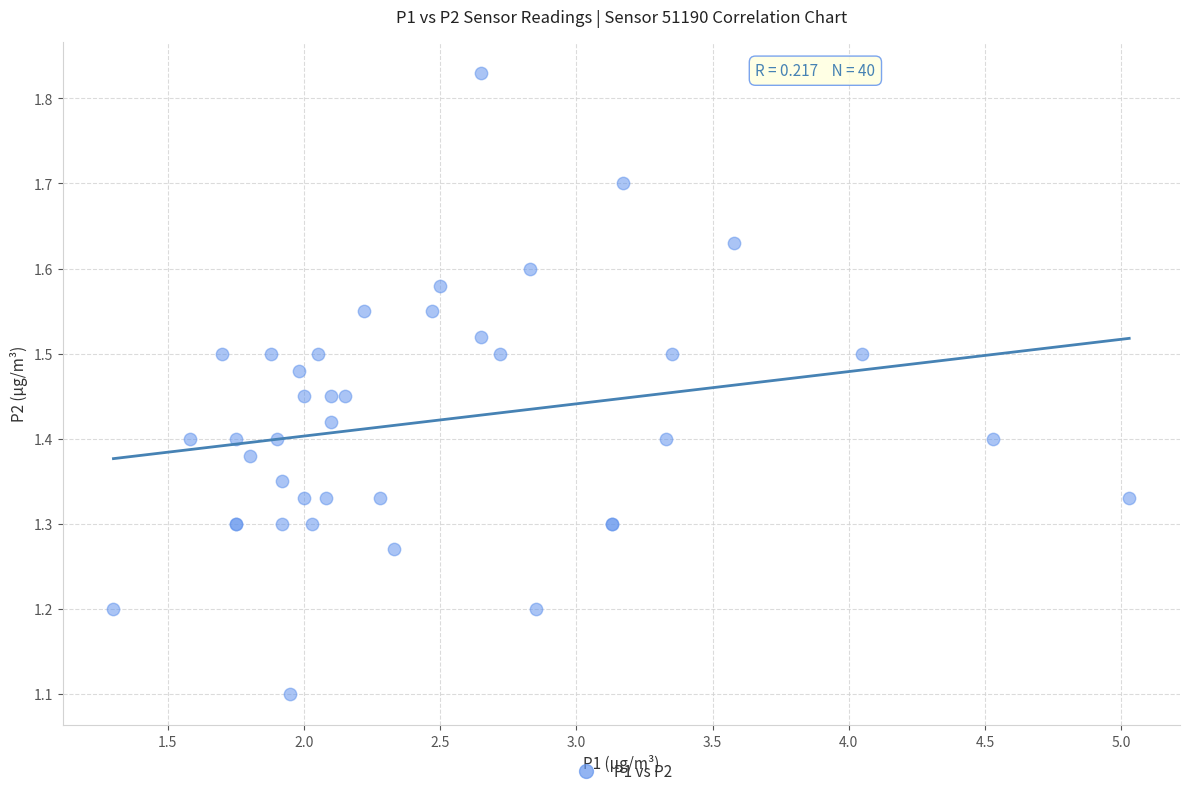

What Y value in the scatter plot is closest to 1?

1.1